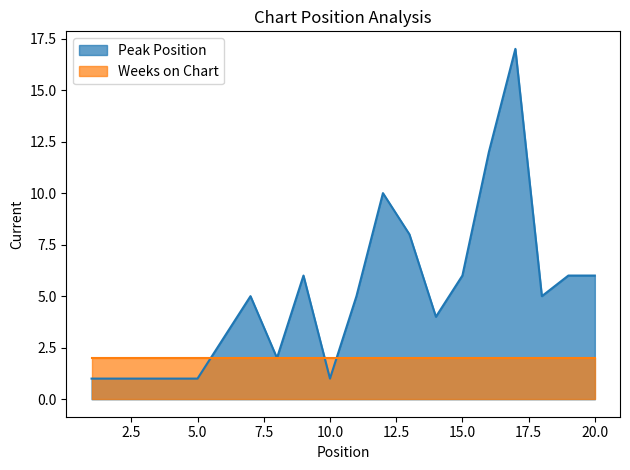

What is the sum of the values at 20 and 11?

11